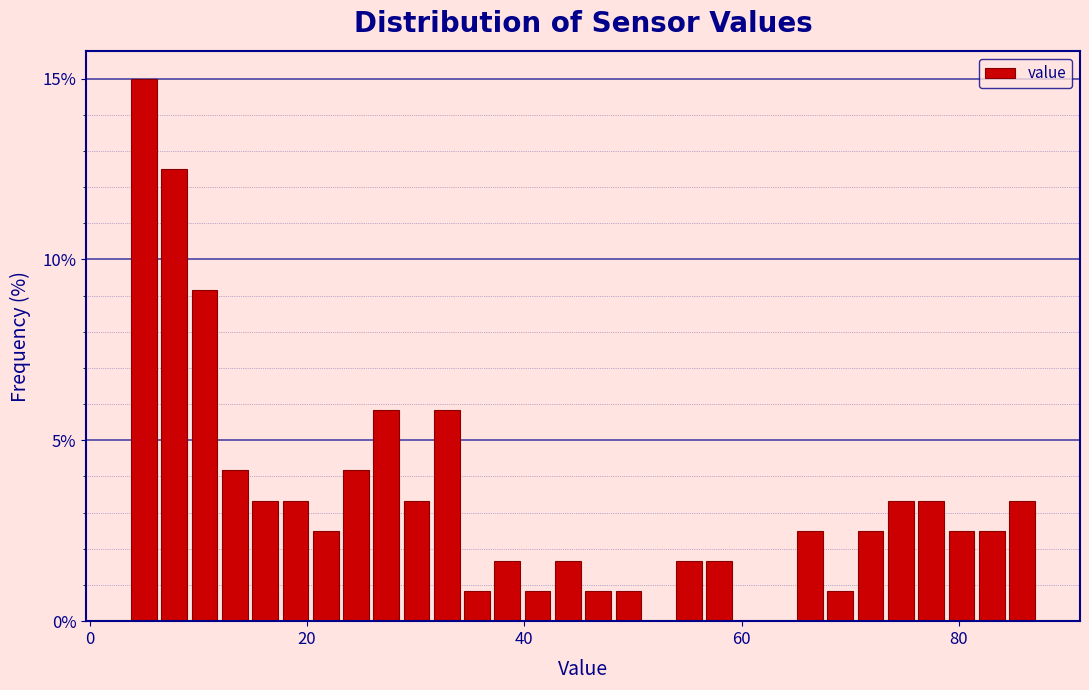

Around what value on the x-axis is the tallest bar? Give the approximate position of its centre, as read against the axis.

4